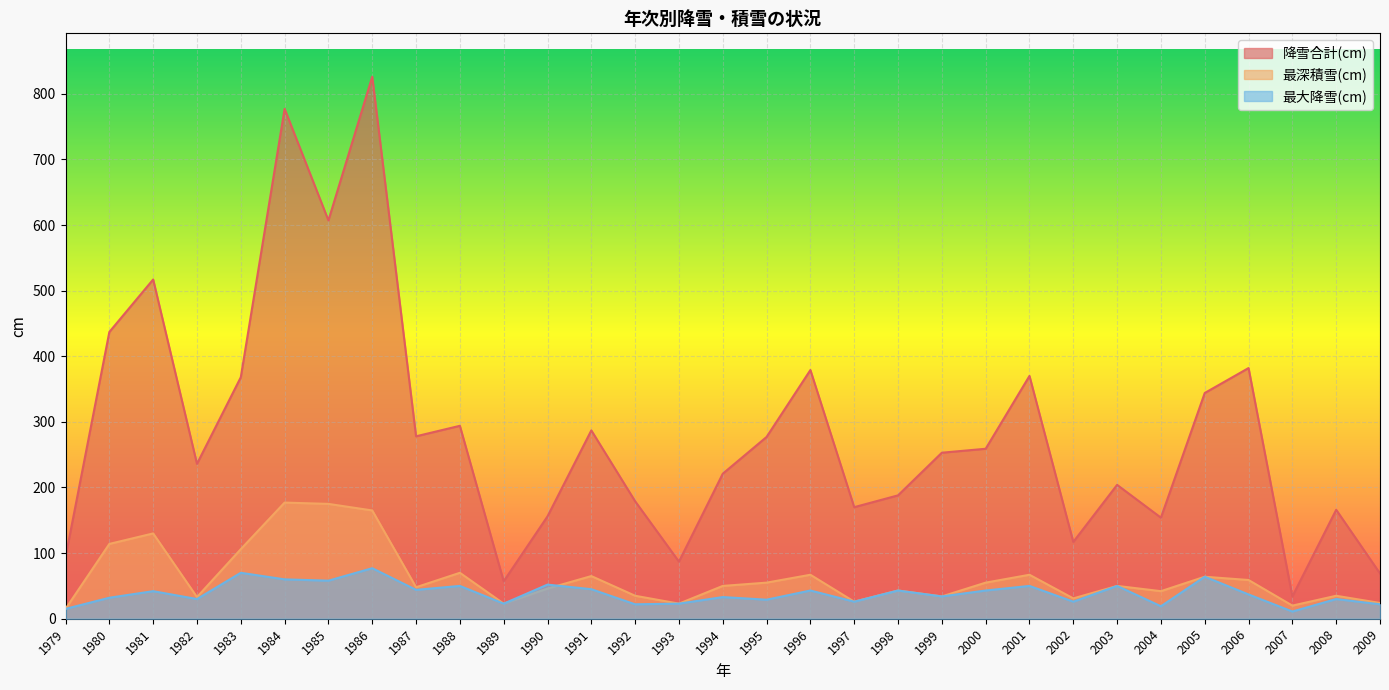

Reading left to right, transcribe all the data shown in this chart.

降雪合計(cm): 1979=94	1980=437	1981=517	1982=236	1983=368	1984=777	1985=607	1986=826	1987=278	1988=294	1989=57	1990=156	1991=287	1992=179	1993=87	1994=221	1995=277	1996=379	1997=170	1998=188	1999=253	2000=259	2001=370	2002=117	2003=204	2004=154	2005=344	2006=382	2007=34	2008=166	2009=69
最深積雪(cm): 1979=15	1980=114	1981=130	1982=33	1983=106	1984=177	1985=175	1986=165	1987=48	1988=70	1989=23	1990=46	1991=65	1992=35	1993=23	1994=50	1995=55	1996=67	1997=26	1998=43	1999=34	2000=55	2001=67	2002=31	2003=50	2004=42	2005=64	2006=59	2007=20	2008=35	2009=24
最大降雪(cm): 1979=15	1980=32	1981=42	1982=30	1983=70	1984=60	1985=58	1986=77	1987=44	1988=50	1989=23	1990=52	1991=45	1992=22	1993=23	1994=33	1995=29	1996=43	1997=26	1998=43	1999=34	2000=43	2001=50	2002=26	2003=50	2004=19	2005=64	2006=37	2007=11	2008=30	2009=22